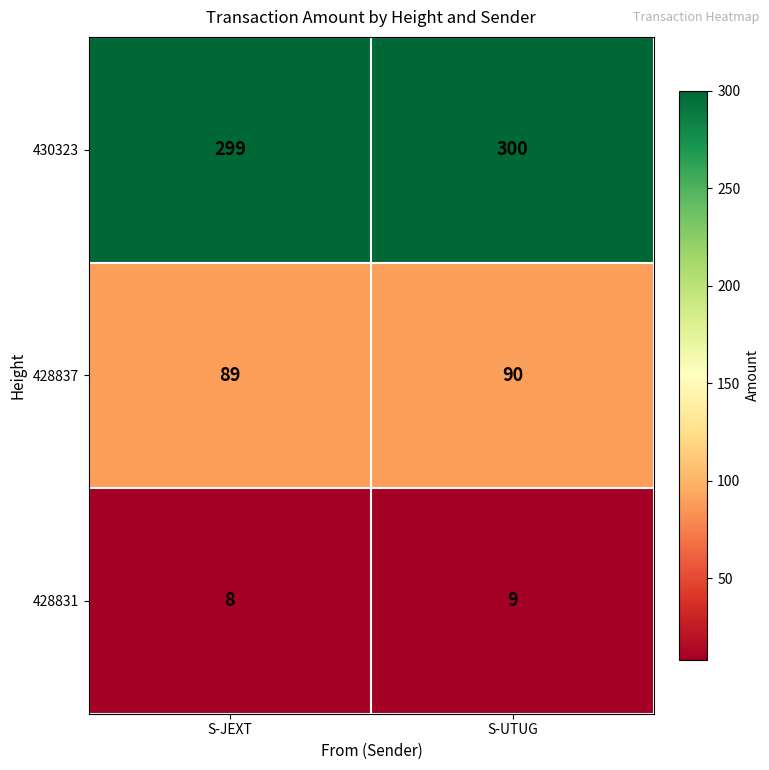

List the series in order of their overall mean, lowest first.

428831, 428837, 430323